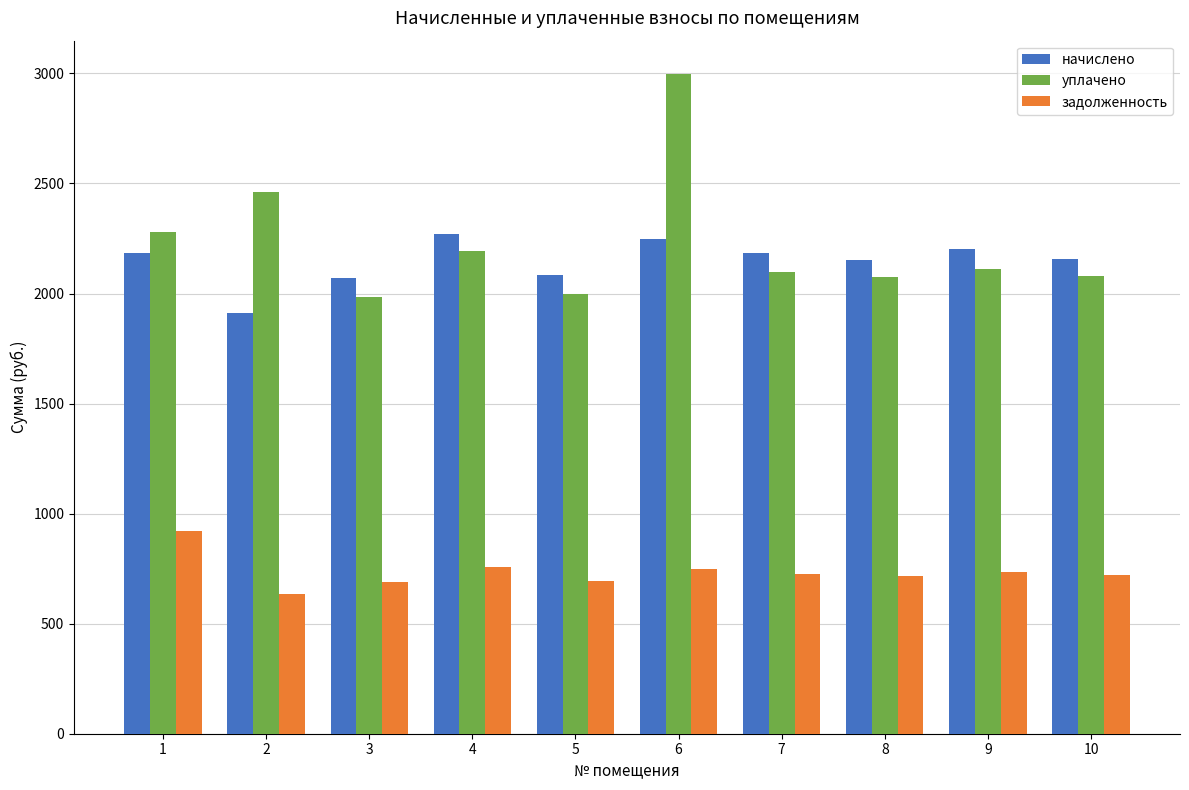

Rank the series at 6 from highest to lowest value.

уплачено, начислено, задолженность